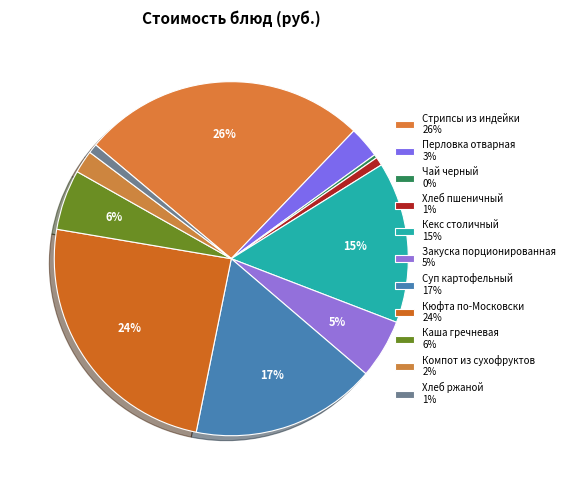

Approximately how many times larger is the value at Суп картофельный compared to Закуска порционированная?

3.1